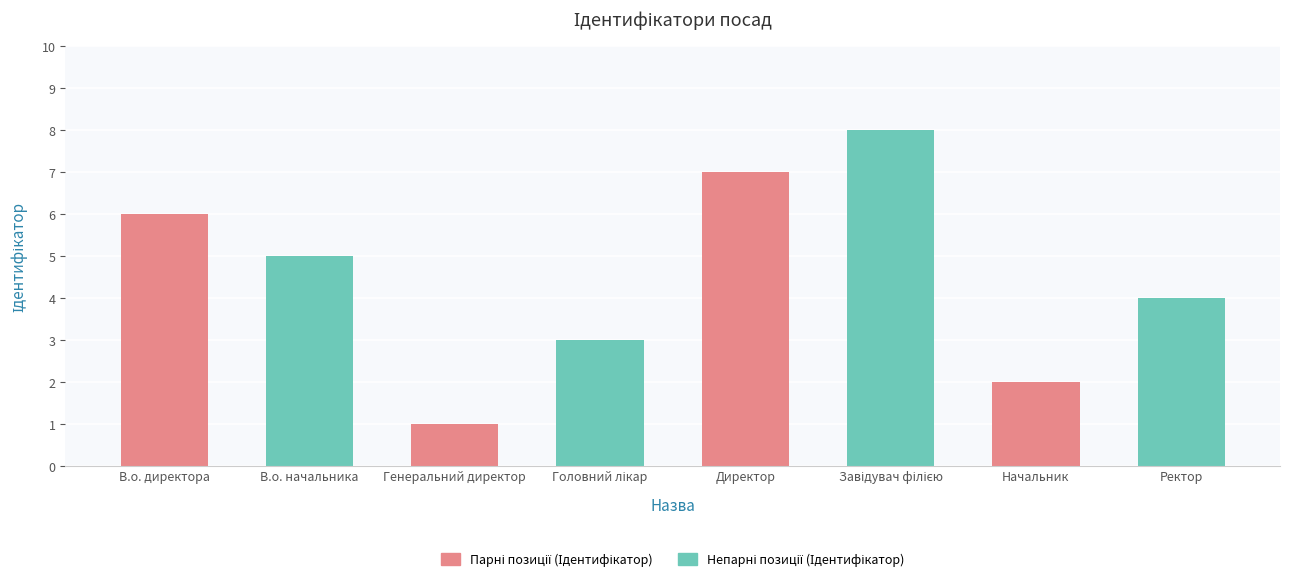

At which label is the value closest to 4?

Ректор